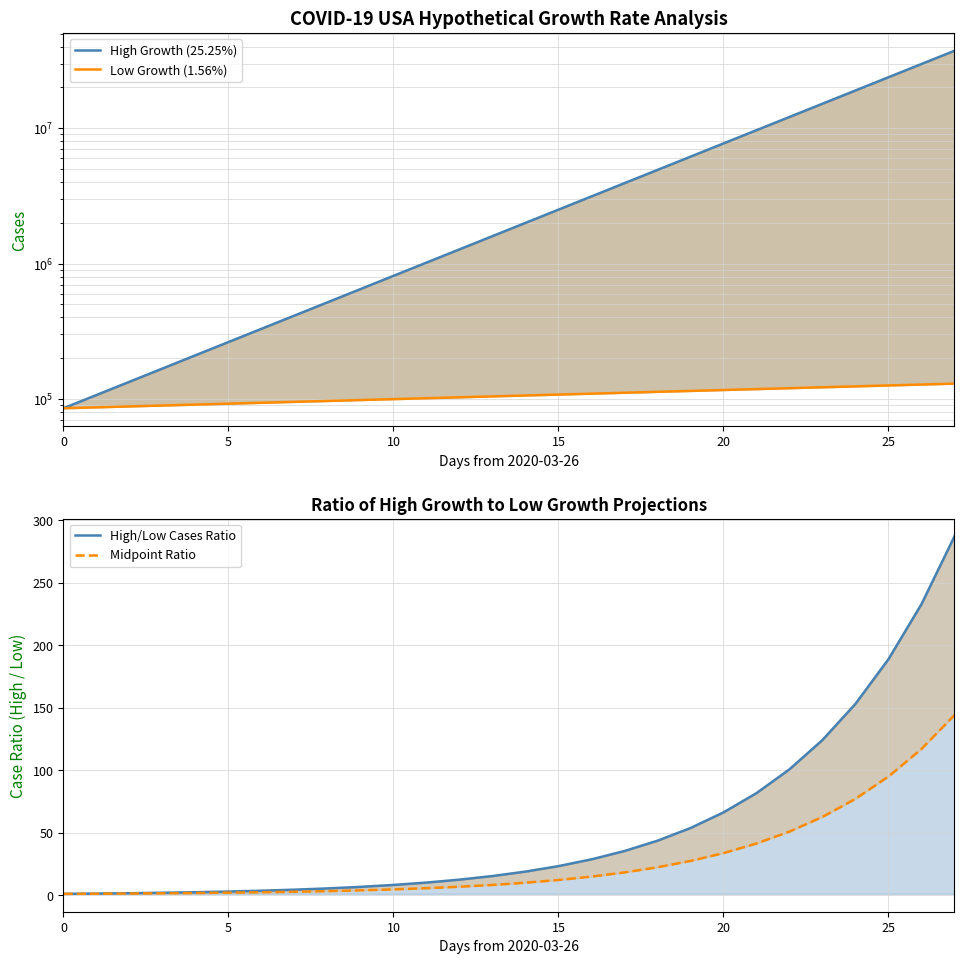

Reading left to right, extract all data points from this chart.

High Growth (25.25%): 85435.0	107008.2	134029.0	167872.7	210262.3	263355.8	329855.9	413148.0	517472.3	648139.5	811801.6	1016790.1	1273540.4	1595122.8	1997908.2	2502401.2	3134284.0	3925723.9	4917010.7	6158608.0	7713721.8	9661518.2	12101153.9	15156823.4	18984081.9	23777763.6	29781900.8	37302146.2
Low Growth (1.56%): 85435.0	86770.1	88126.0	89503.1	90901.8	92322.3	93765.0	95230.2	96718.4	98229.8	99764.8	101323.8	102907.2	104515.3	106148.5	107807.3	109492.0	111203.0	112940.7	114705.6	116498.1	118318.6	120167.6	122045.4	123952.6	125889.6	127856.8	129854.8
High/Low Cases Ratio: 1.0	1.2	1.5	1.9	2.3	2.9	3.5	4.3	5.4	6.6	8.1	10.0	12.4	15.3	18.8	23.2	28.6	35.3	43.5	53.7	66.2	81.7	100.7	124.2	153.2	188.9	232.9	287.3
Midpoint Ratio: 1.0	1.1	1.3	1.4	1.7	1.9	2.3	2.7	3.2	3.8	4.6	5.5	6.7	8.1	9.9	12.1	14.8	18.2	22.3	27.3	33.6	41.3	50.9	62.6	77.1	94.9	117.0	144.1